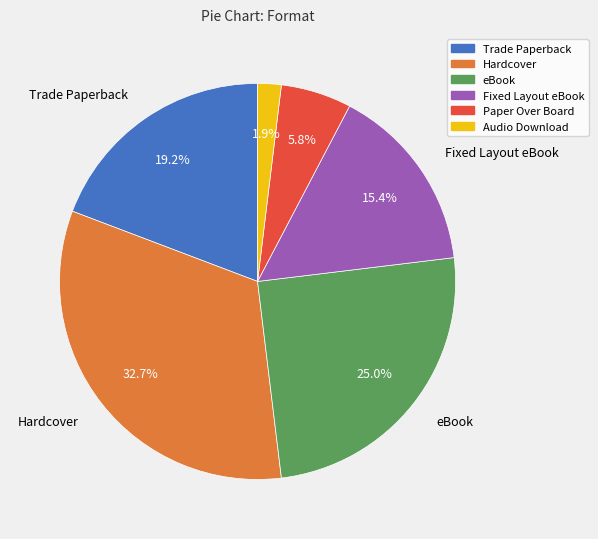

Which has a higher value, Paper Over Board or Fixed Layout eBook?

Fixed Layout eBook